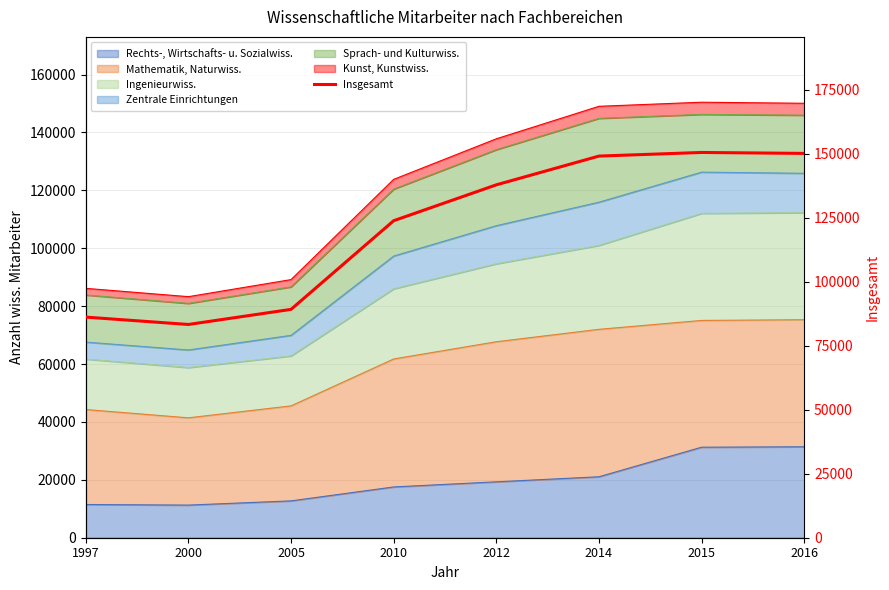

What is the change in value from 2000 to 2005?

+5894